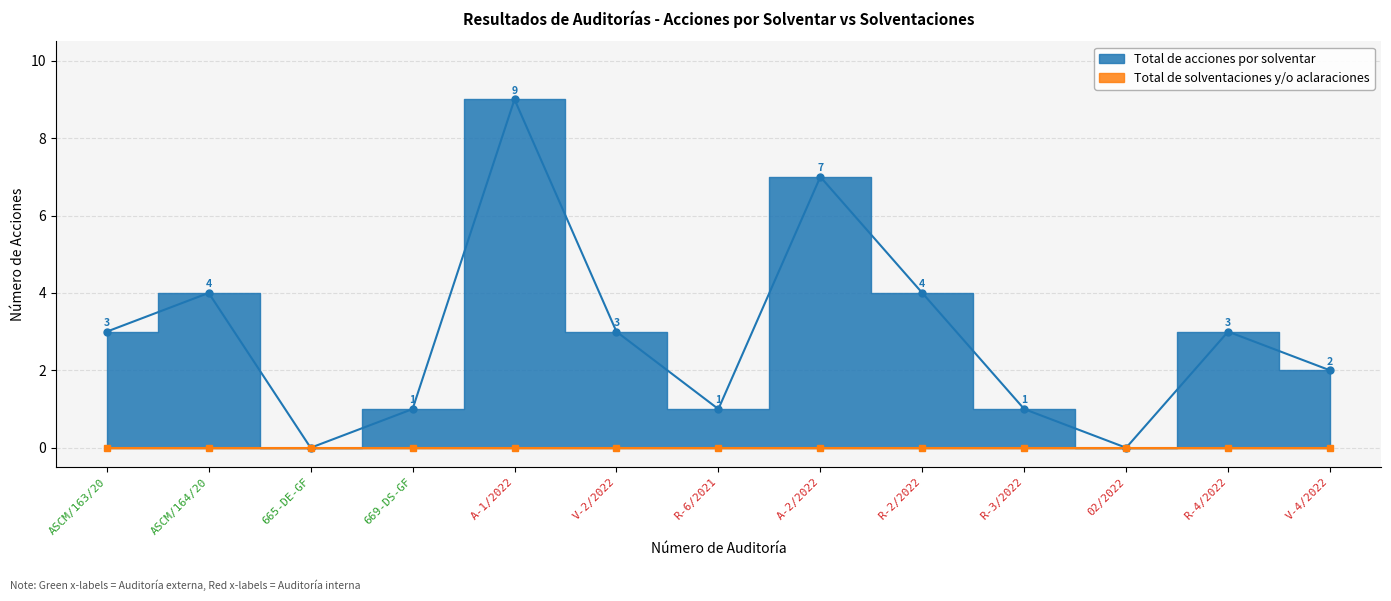

At which category does the data reach its first local peak?

ASCM/164/20